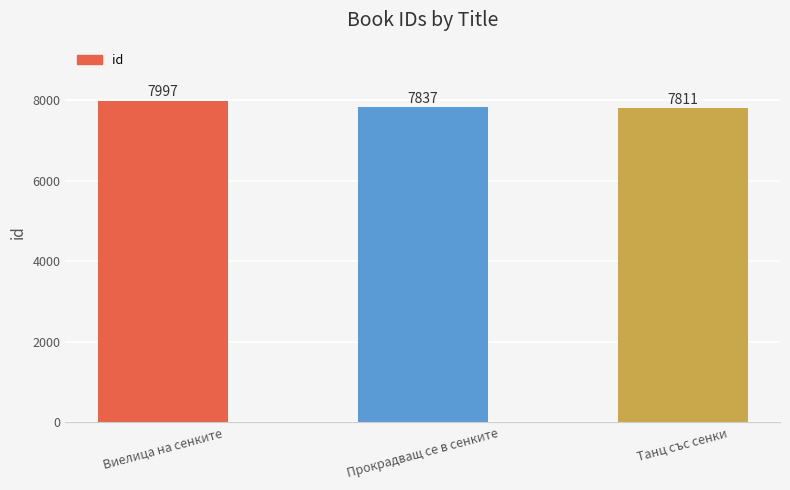

Which has a higher value, Прокрадващ се в сенките or Виелица на сенките?

Виелица на сенките